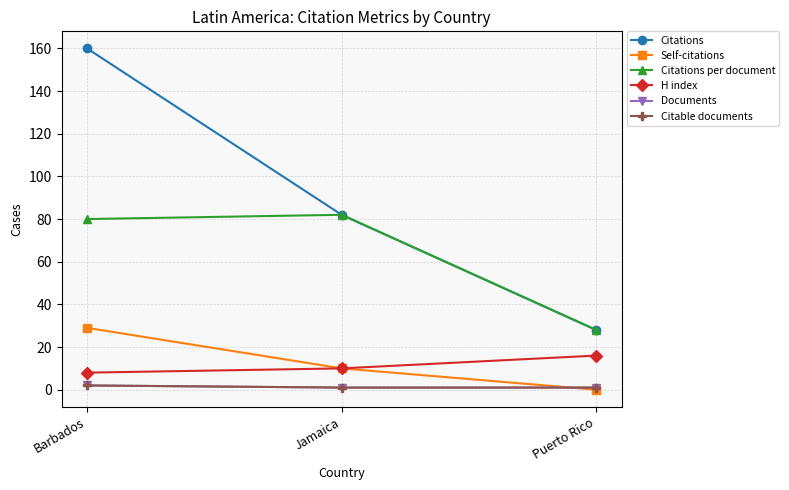

What is the value of the Citations point at the 2nd from the left?

82